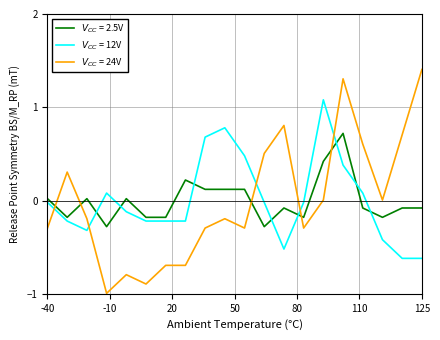

What is the greatest value displayed?

1.4